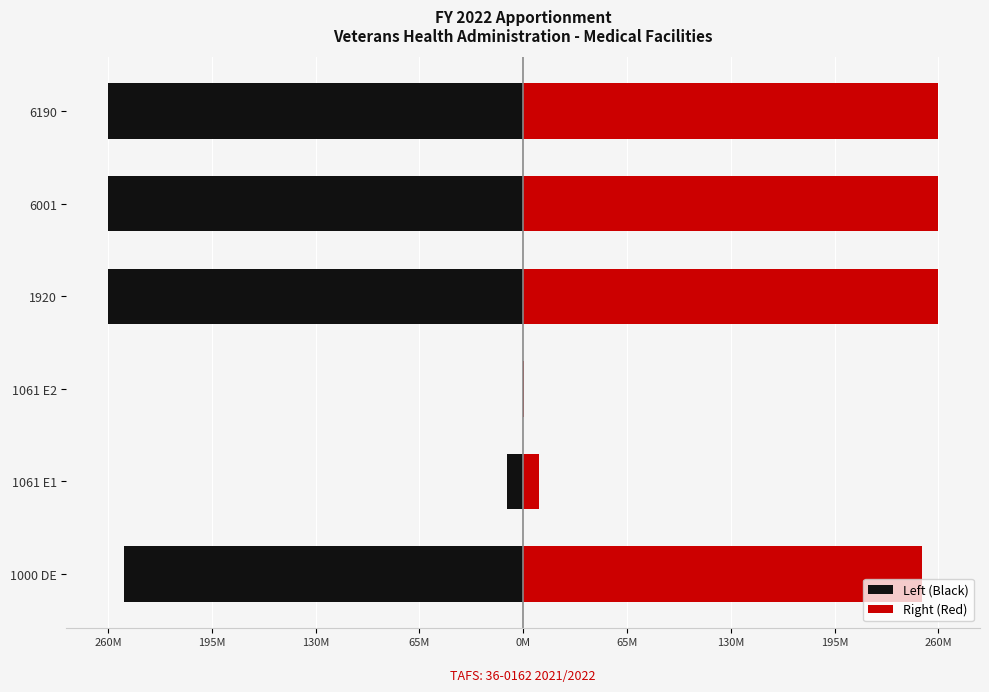

What are all the series names shown in the legend?

Left (Black), Right (Red)